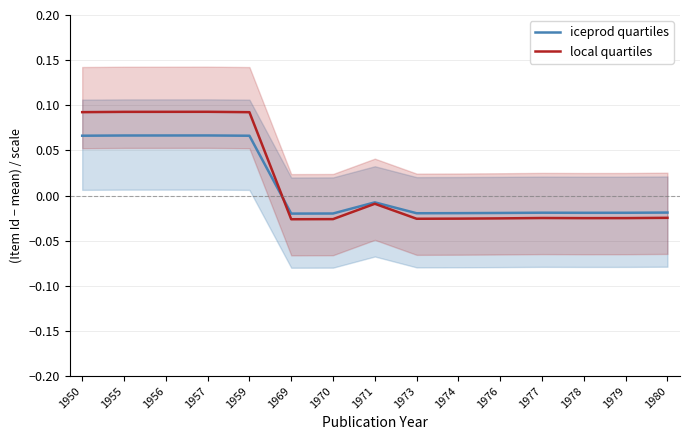

Between which two adjacent categories do local quartiles and iceprod quartiles first intersect?

1959 and 1969